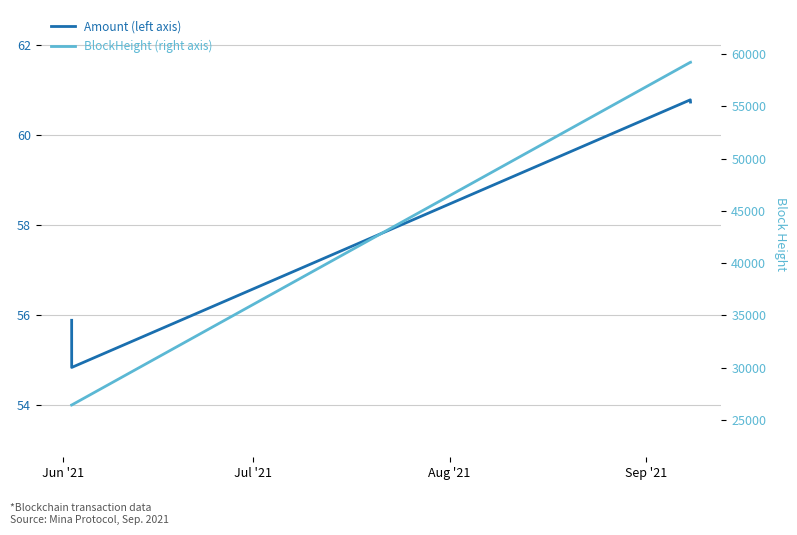

What is the total value across all series at Sep '21?

59274.7